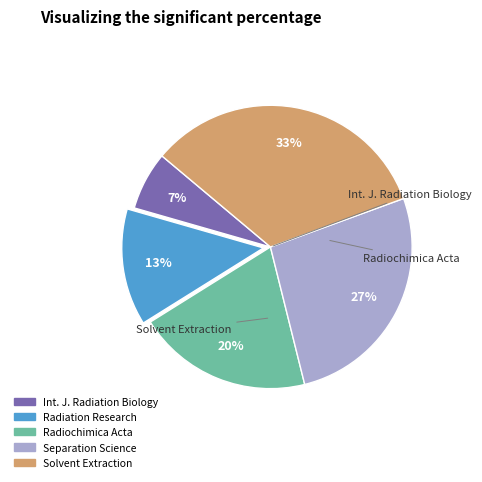

To the nearest percent, what is the average slice percentage?

20%